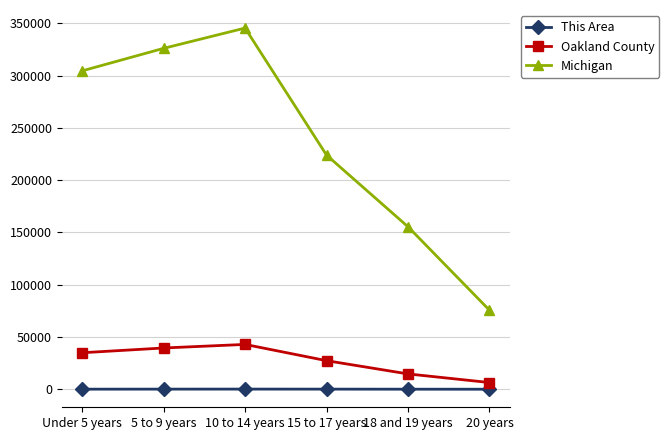

What is the difference between the highest and lowest values at 10 to 14 years?

345419